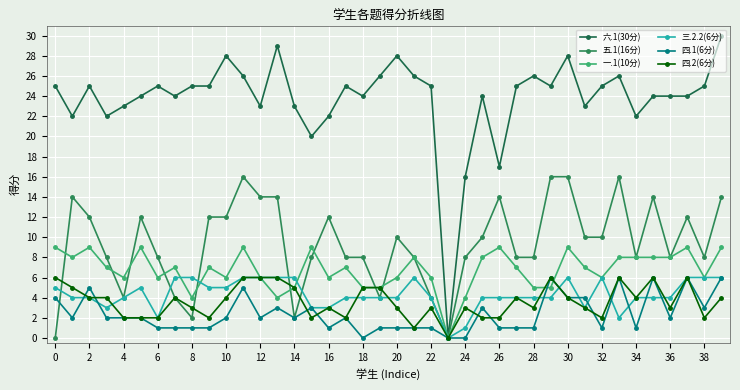

At how many categories does at least one series exceed 28?

2